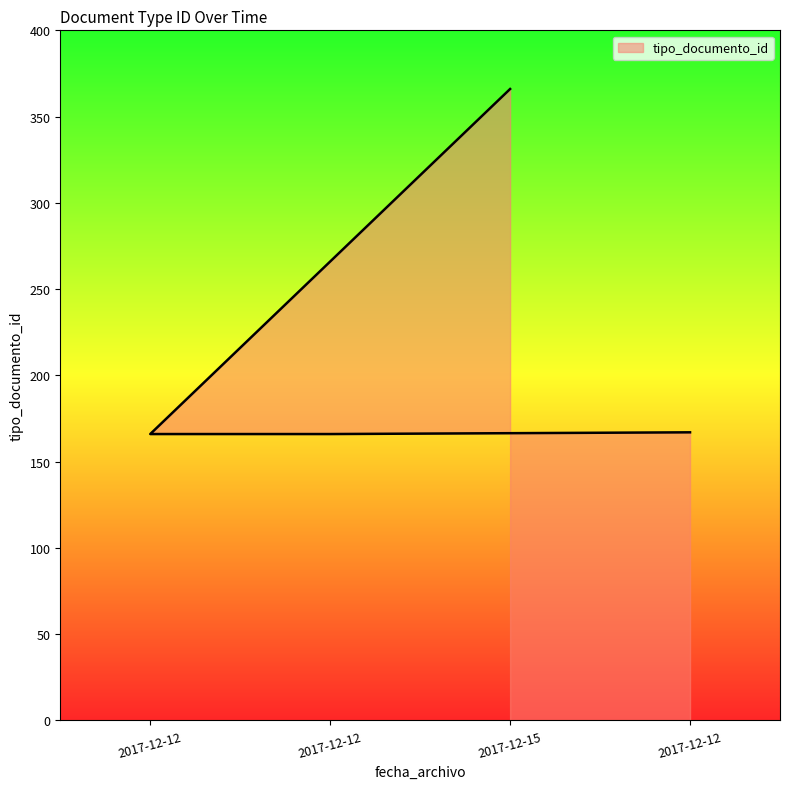

What is the difference between the values at 2017-12-15 18:30:26 and 2017-12-12 14:11:22?

199